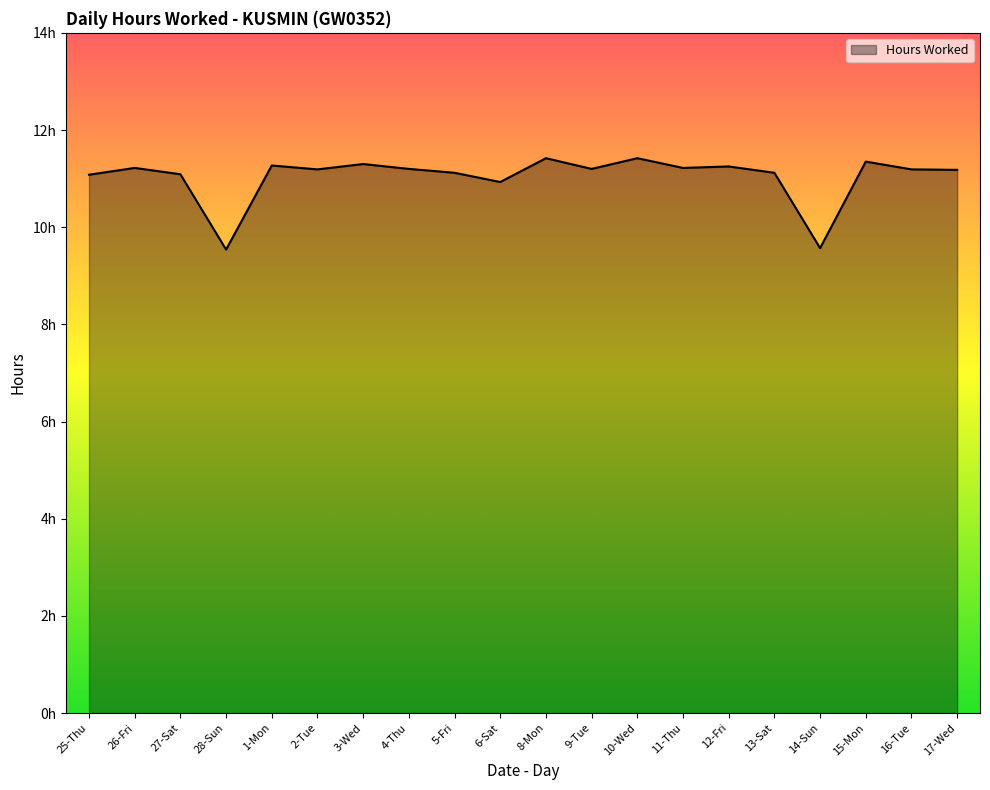

List the labels in order of value, smallest first.

28-Sun, 14-Sun, 6-Sat, 25-Thu, 27-Sat, 5-Fri, 13-Sat, 17-Wed, 2-Tue, 16-Tue, 4-Thu, 9-Tue, 26-Fri, 11-Thu, 12-Fri, 1-Mon, 3-Wed, 15-Mon, 8-Mon, 10-Wed